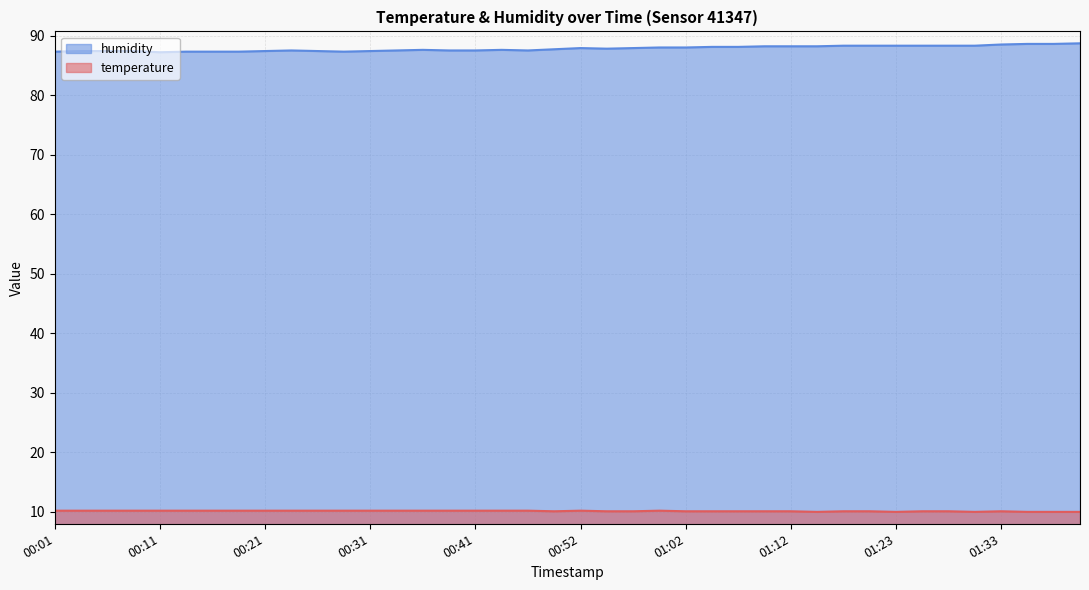

Is it true that humidity equals 88.6 at 01:35?

True